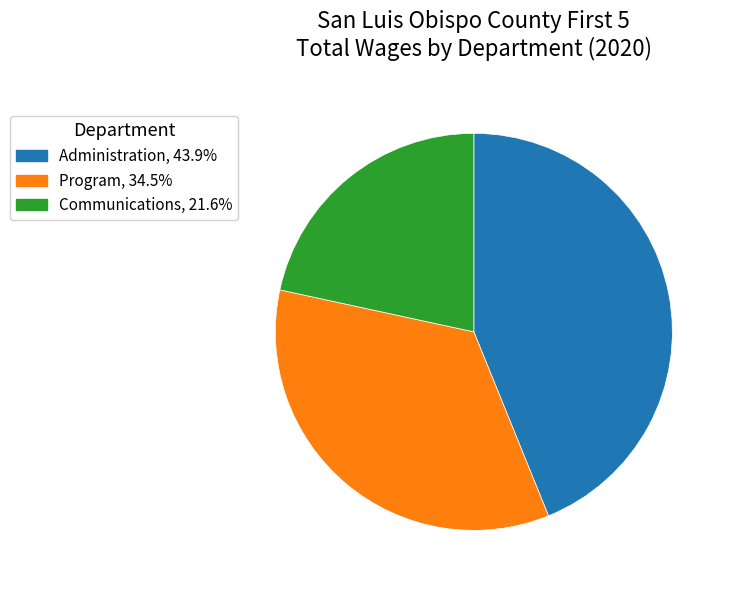

Is there a majority slice in this chart?

No